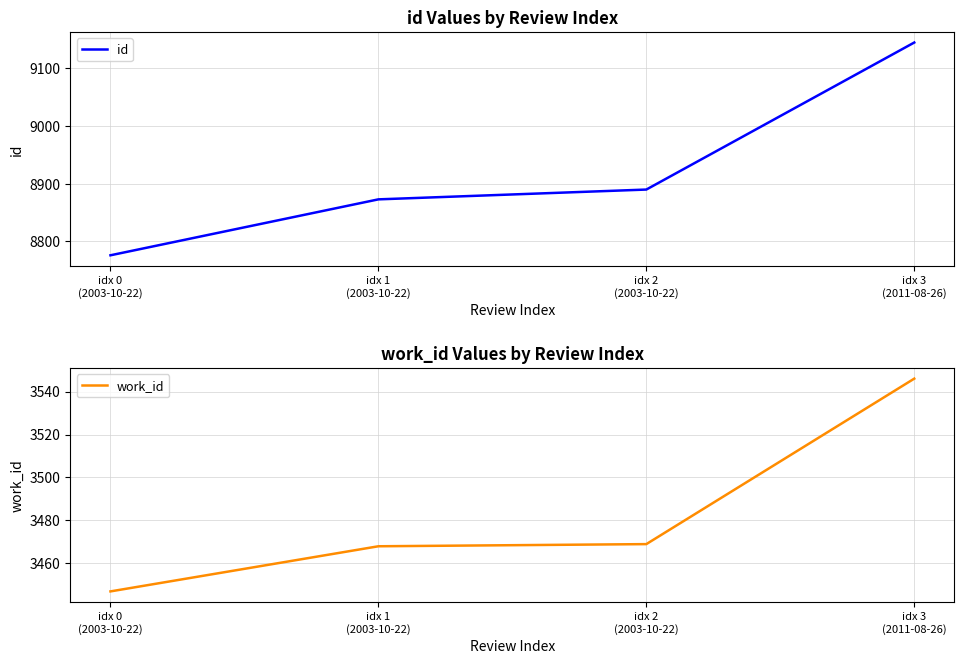

True or false: id has more than 0 points higher than both neighbors.

False